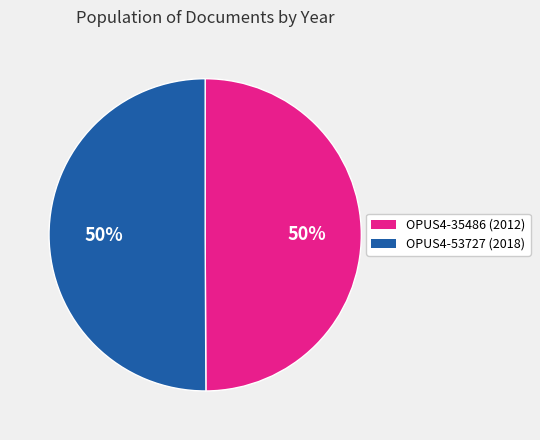

Do OPUS4-53727 and OPUS4-35486 together represent more than half of the pie?

Yes